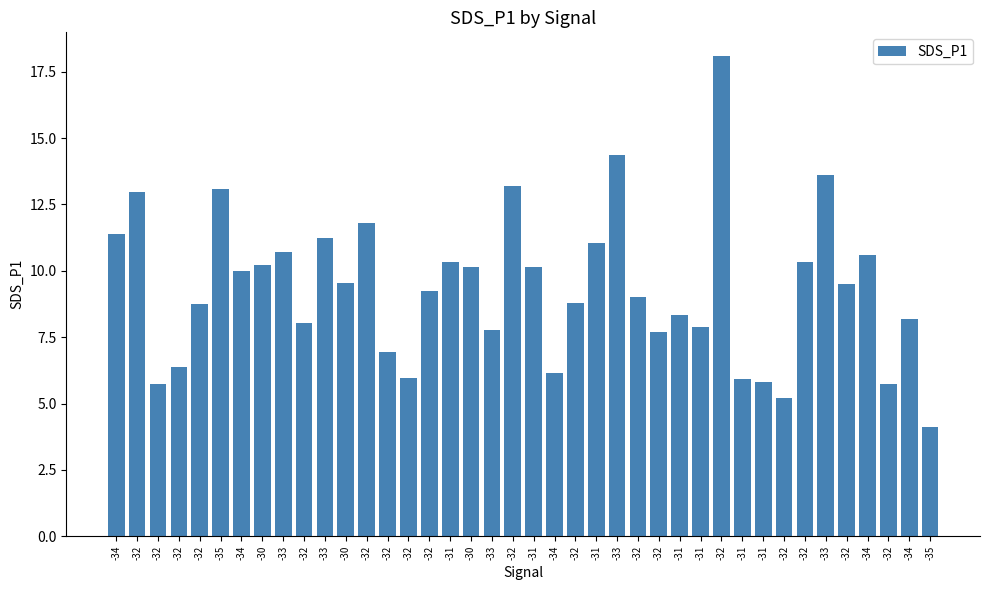

Is it true that the value at -32 is 5.7?

True